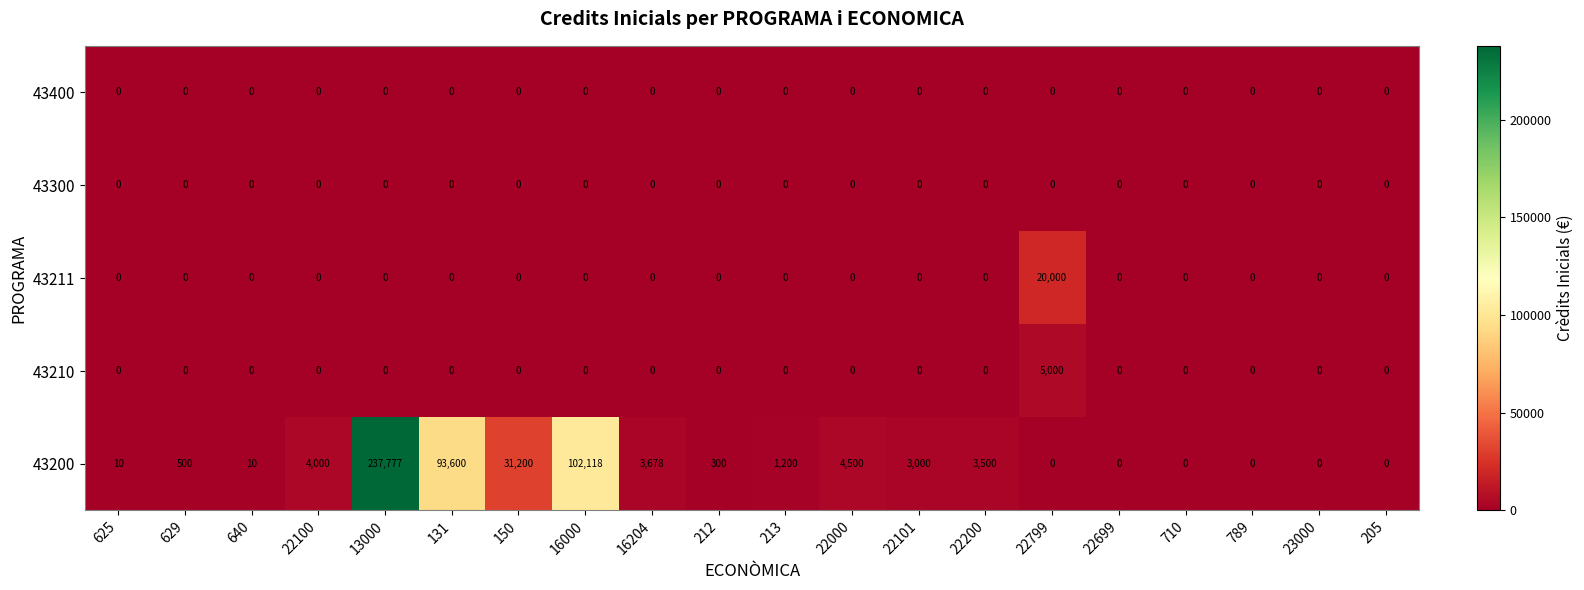

Which series has the largest range (max minus min)?

43200